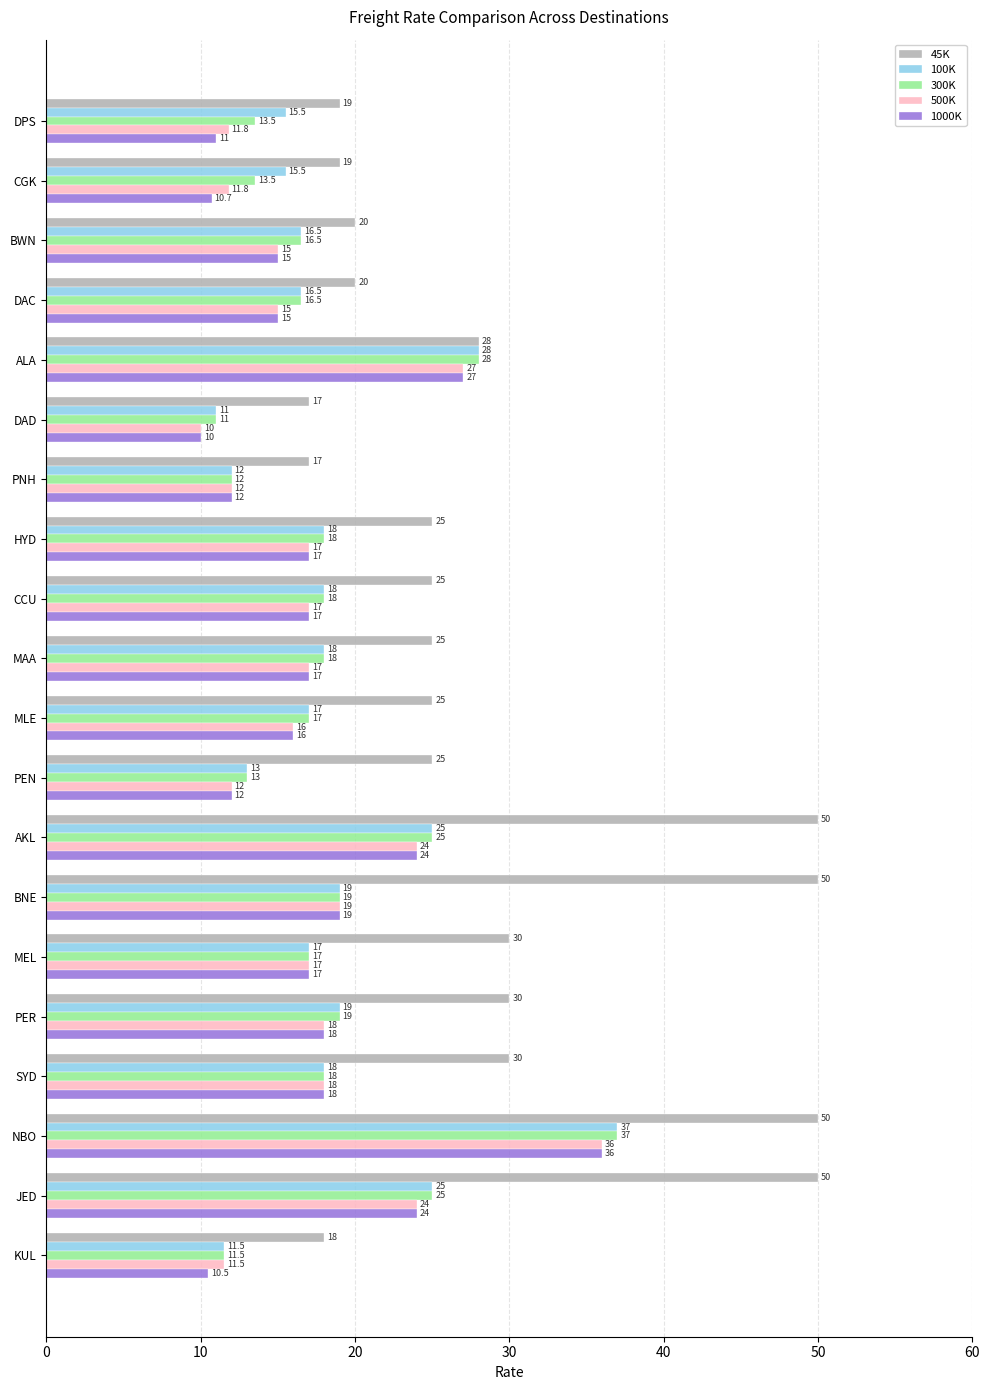

What is the total value across all series at JED?

148.0